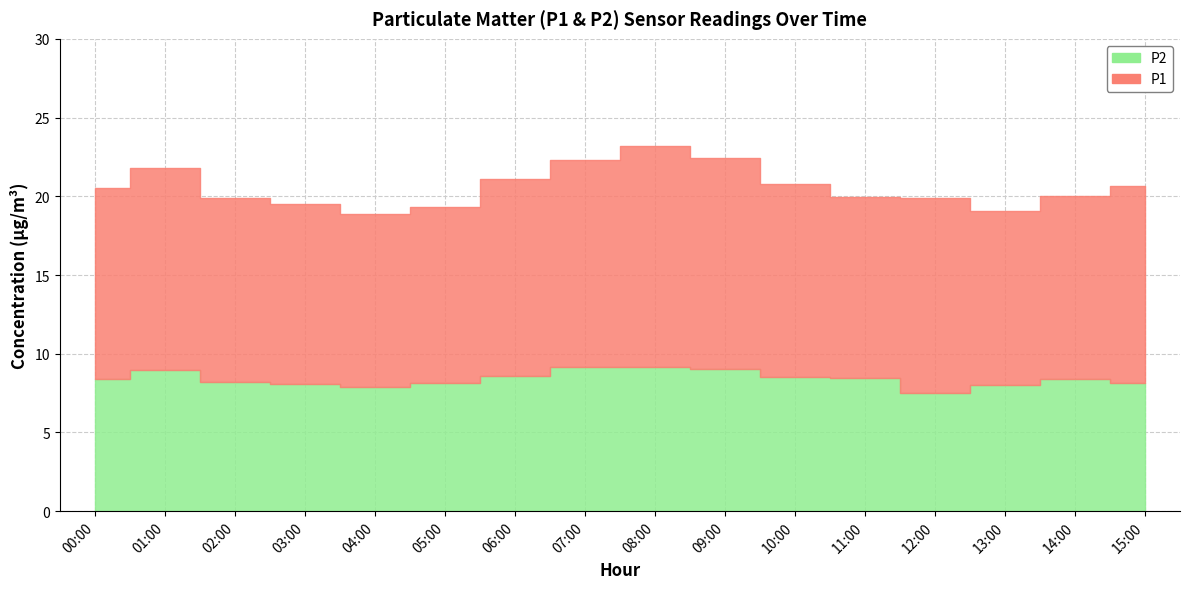

True or false: P2 and P1 intersect in this chart.

False